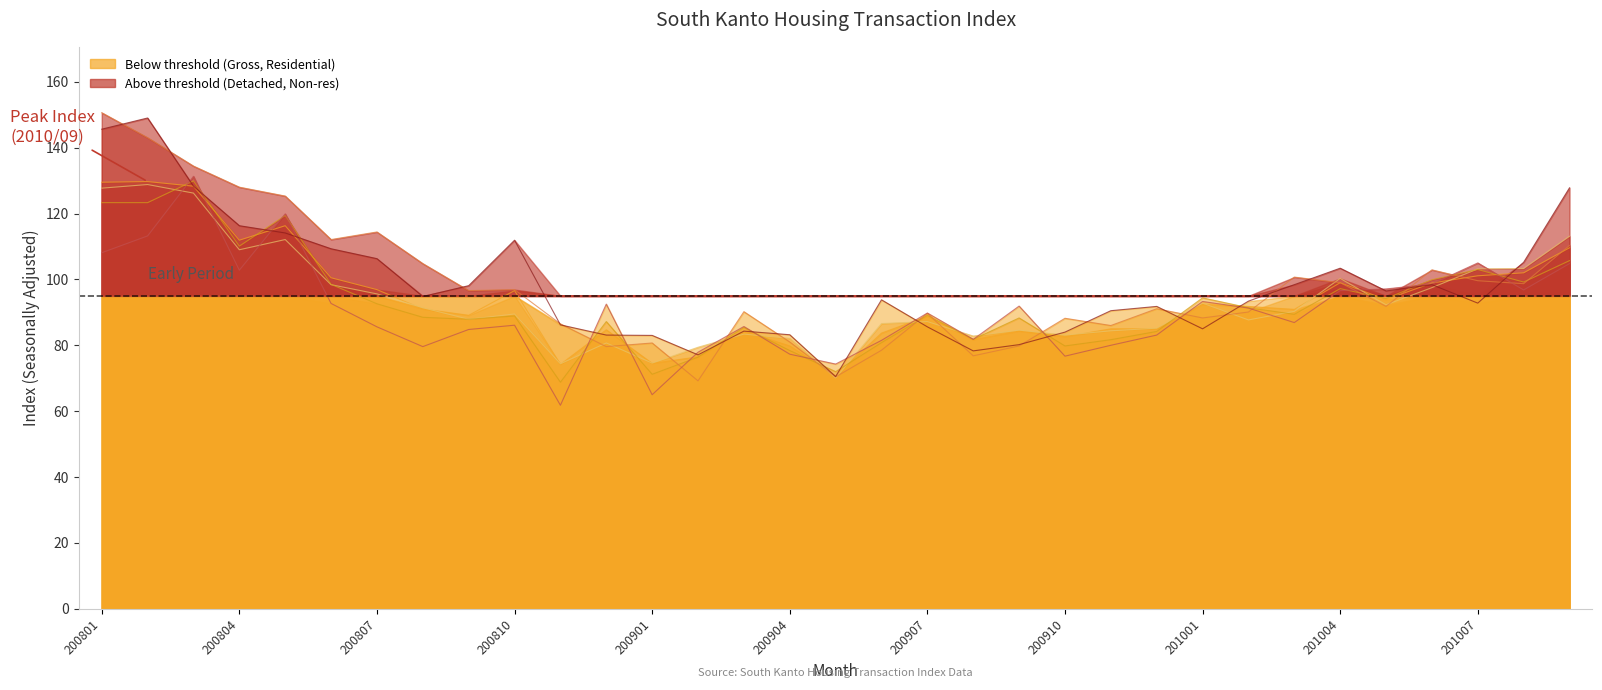

Which series has the largest range (max minus min)?

Detached House